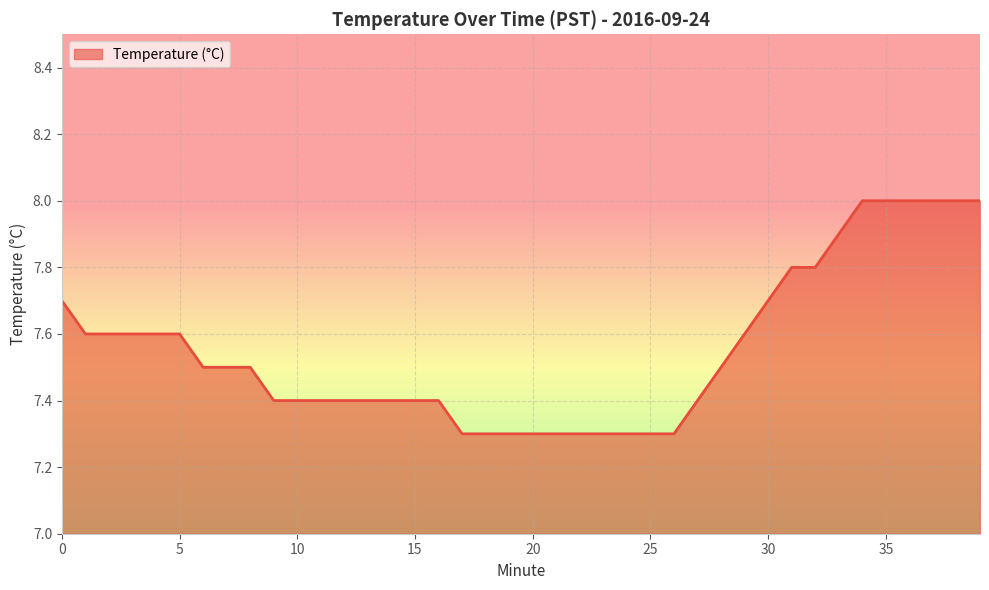

Reading left to right, what are all the values shown in this chart?

7.7	7.6	7.6	7.6	7.6	7.6	7.5	7.5	7.5	7.4	7.4	7.4	7.4	7.4	7.4	7.4	7.4	7.3	7.3	7.3	7.3	7.3	7.3	7.3	7.3	7.3	7.3	7.4	7.5	7.6	7.7	7.8	7.8	7.9	8.0	8.0	8.0	8.0	8.0	8.0